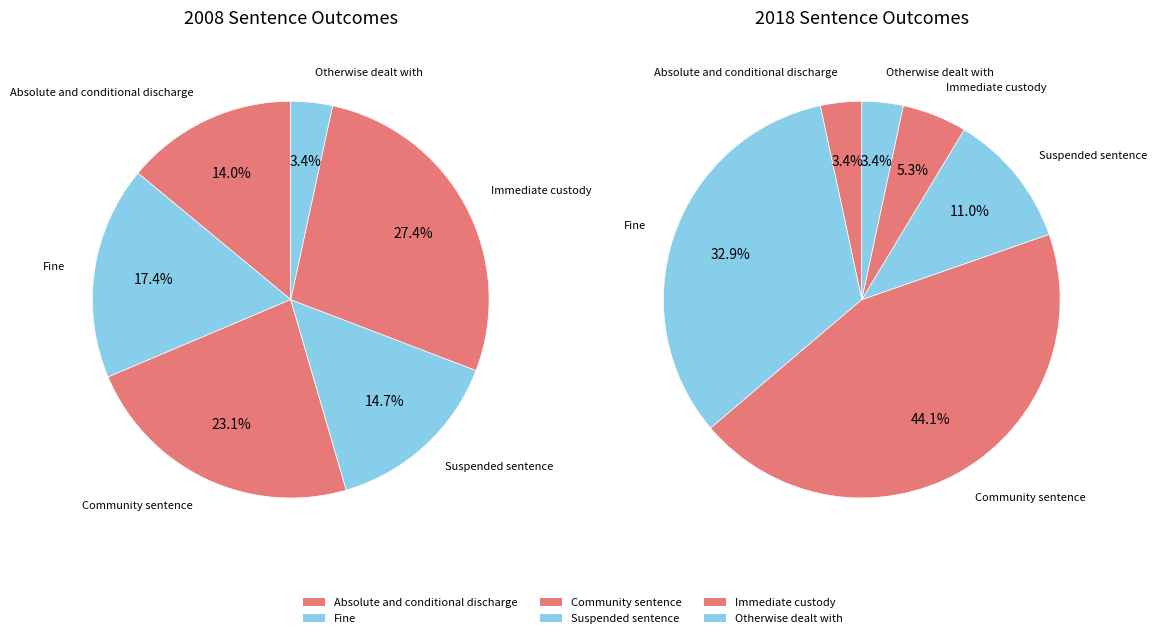

Rank the series at Immediate custody from highest to lowest value.

2008, 2018